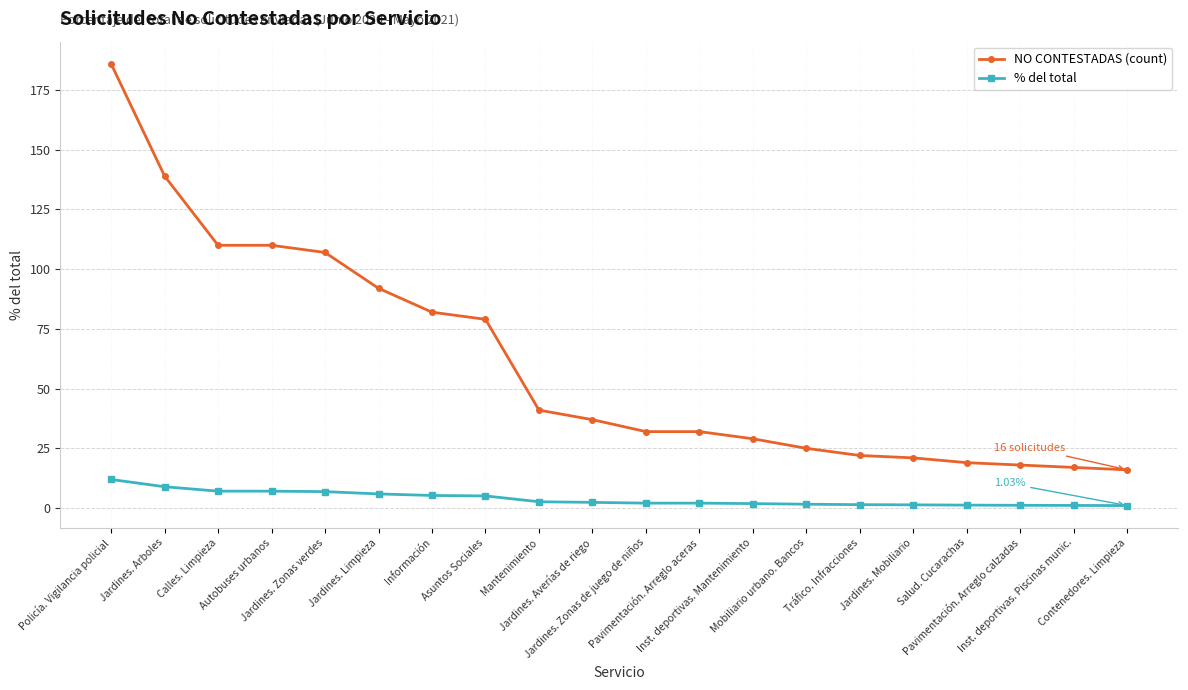

What is the difference between the second highest and minimum values in the NO CONTESTADAS (count) series?

123.0